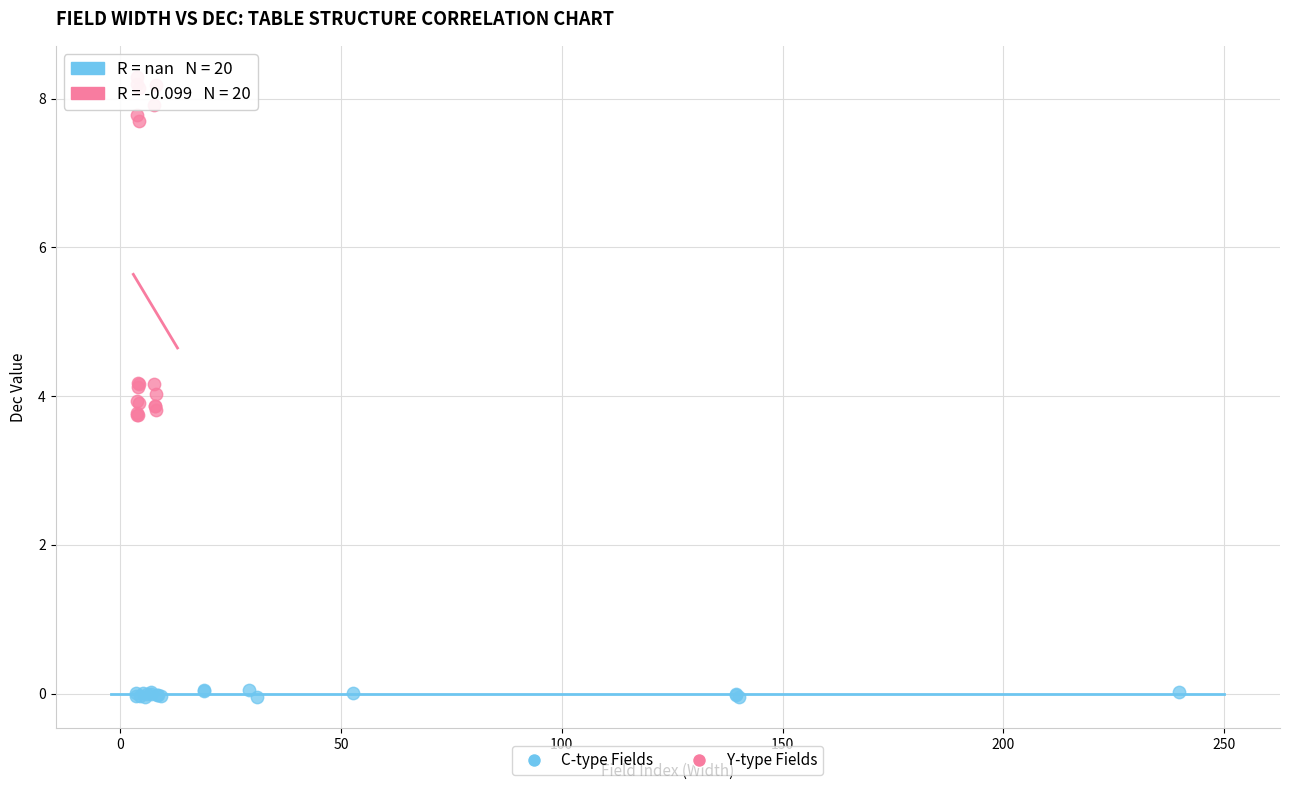

Which series reaches the maximum Y coordinate?

Y-type Fields